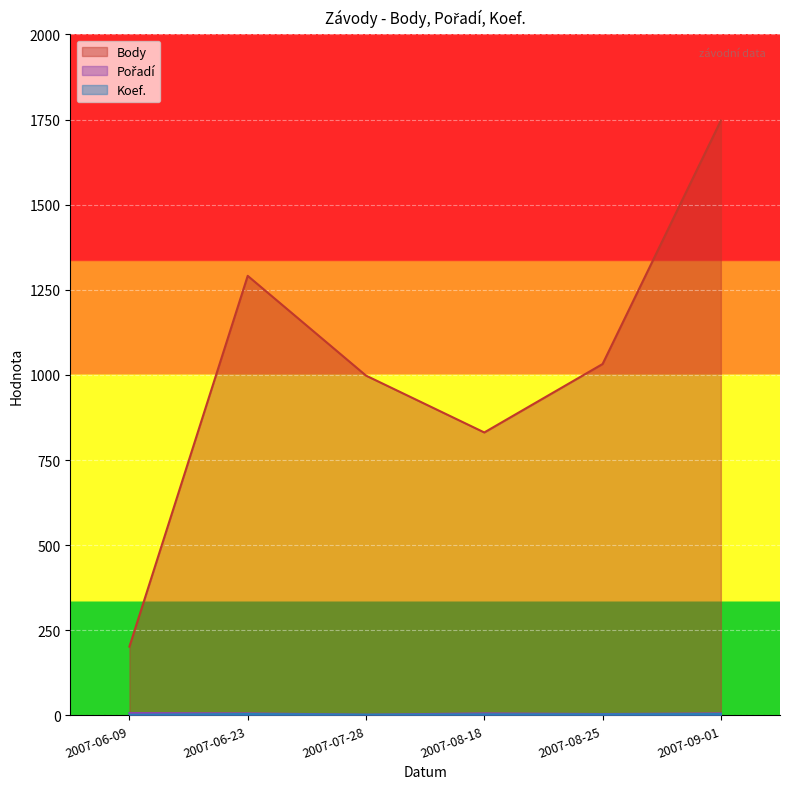

Which category has the highest value in the Koef. series?

2007-06-23